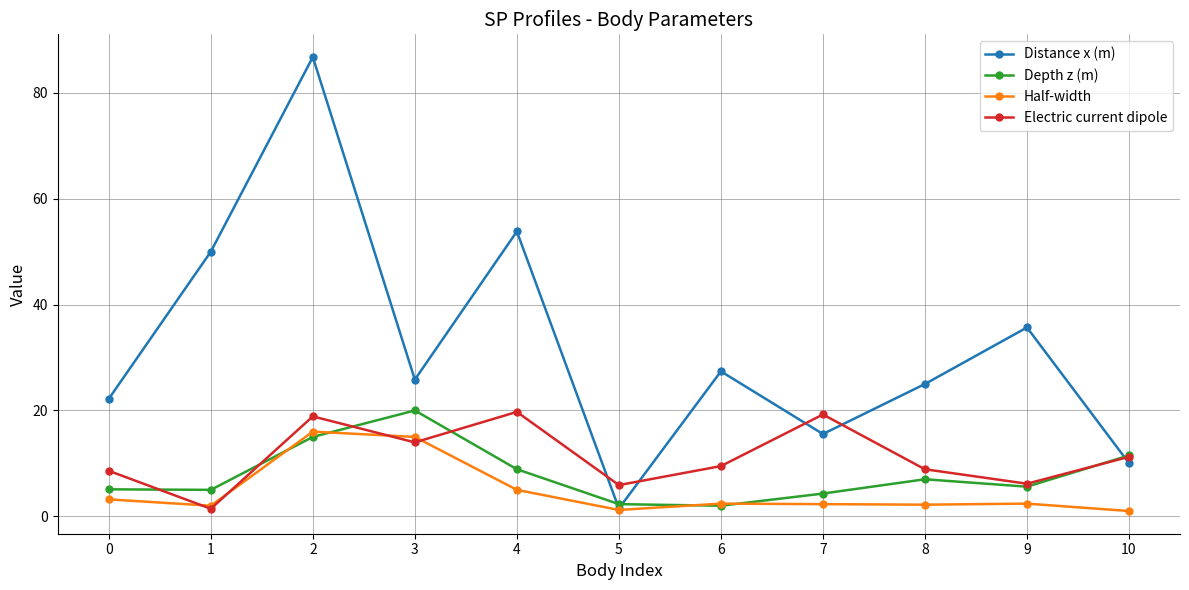

Which category has the highest value across all series?

2